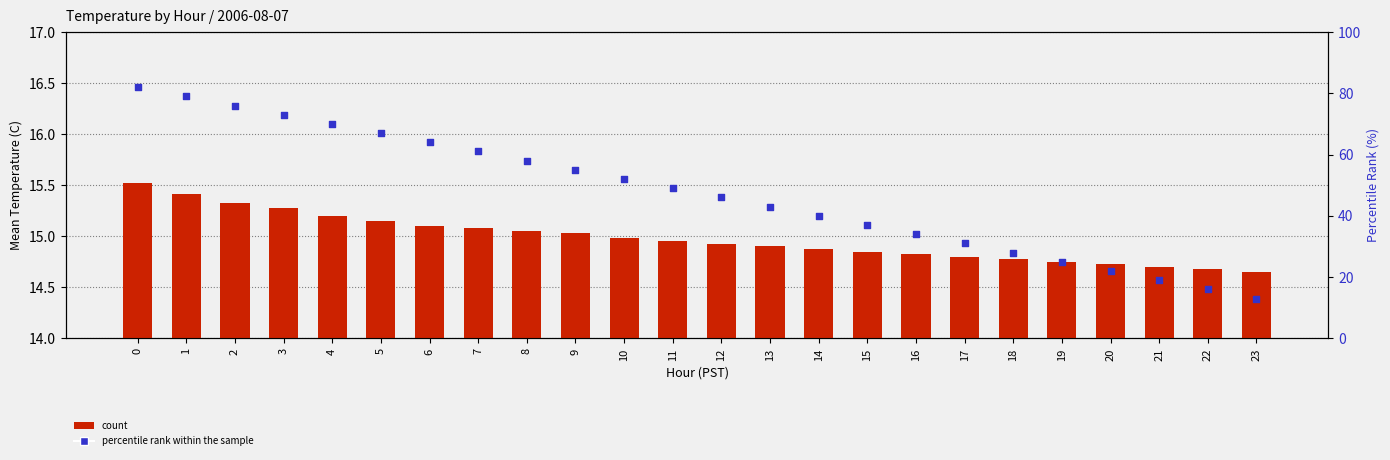

Which series has the largest Y range (max minus min)?

percentile rank within the sample